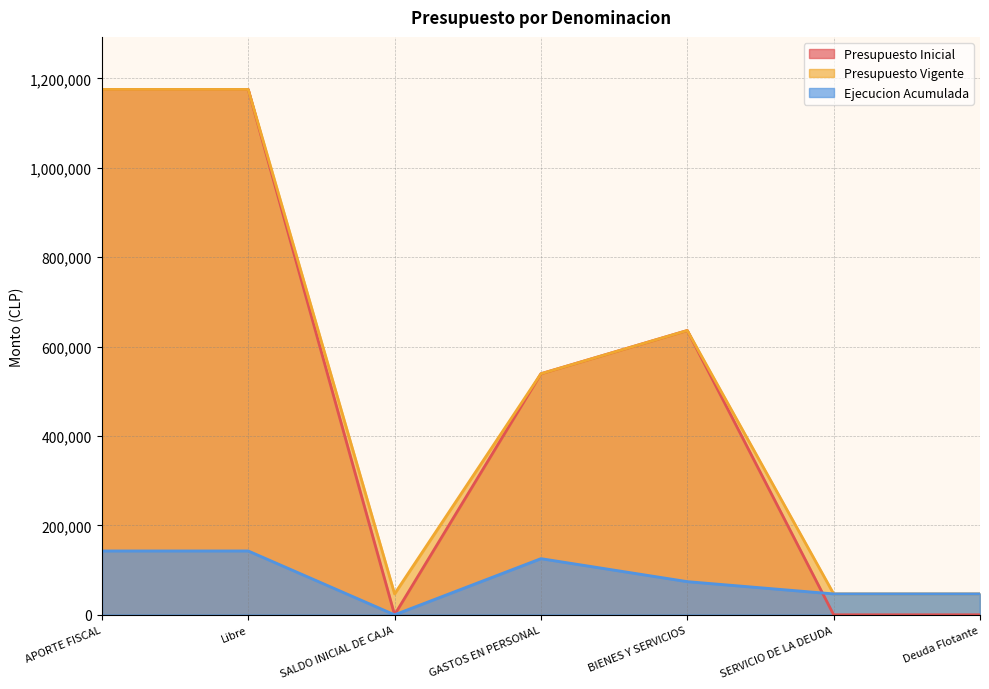

What is the difference between the second highest and second lowest values in the Ejecucion Acumulada series?

96088